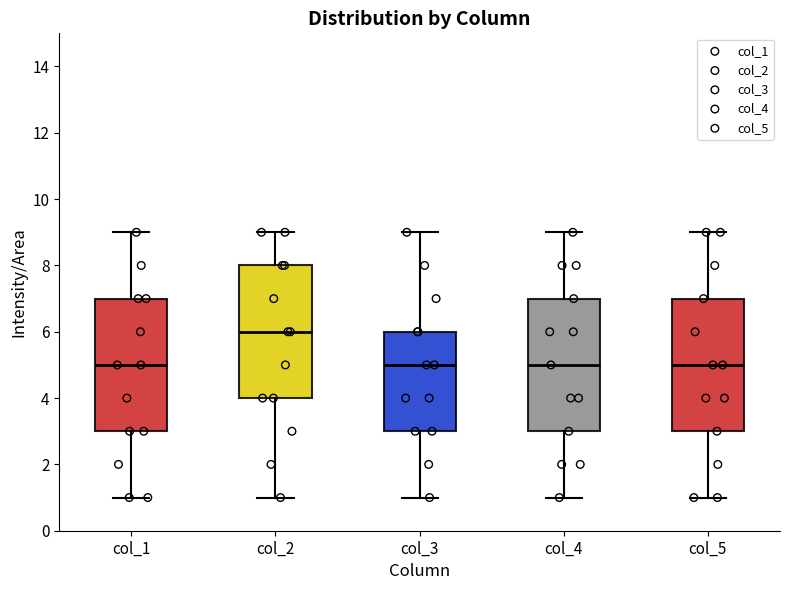

Reading left to right, transcribe this box plot: for each box, give where its median line is, the range the box spans, and where its two whiskers end, as read against the y-axis. The values are not printed on the chart, so give them approximately, as read against the axis.

col_1: median 5, box 3 to 7, whiskers 1 to 9
col_2: median 6, box 4 to 8, whiskers 1 to 9
col_3: median 5, box 3 to 6, whiskers 1 to 9
col_4: median 5, box 3 to 7, whiskers 1 to 9
col_5: median 5, box 3 to 7, whiskers 1 to 9